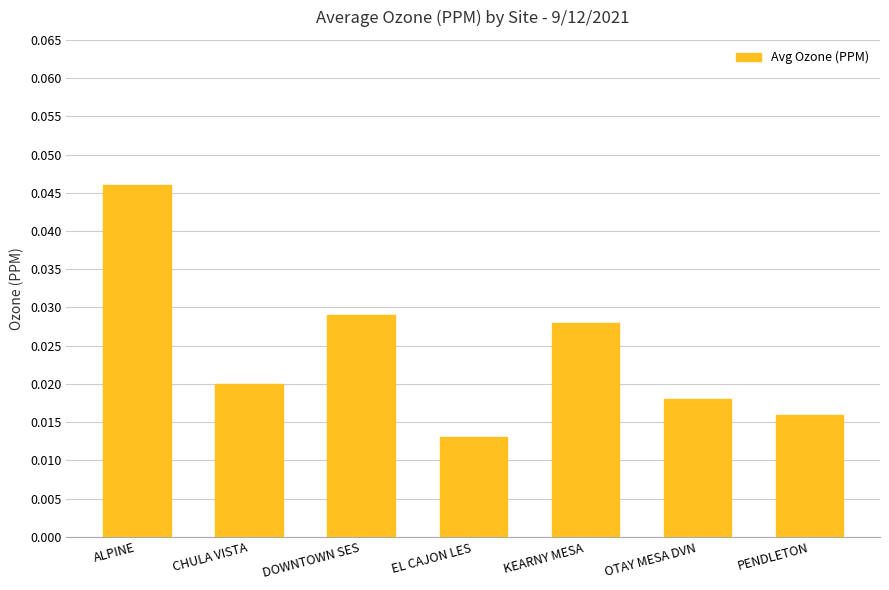

Does the chart contain stacked bars?

No